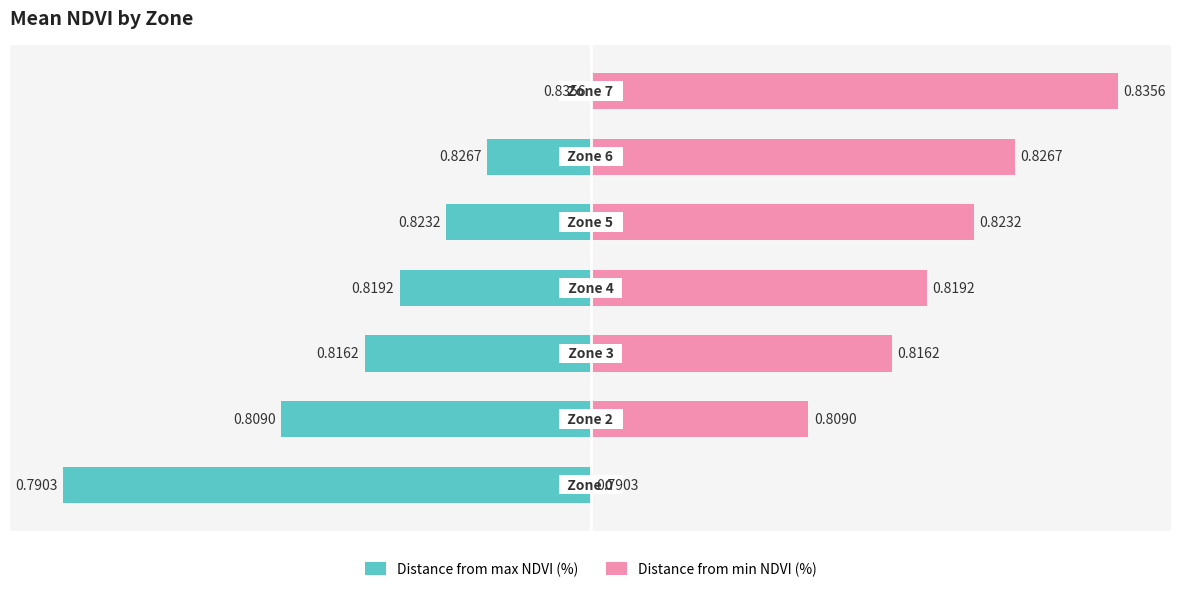

Reading left to right, transcribe all the data shown in this chart.

Distance from max NDVI (%): -100.0	-58.7	-42.8	-36.2	-27.4	-19.6	0.0
Distance from min NDVI (%): 0.0	41.3	57.2	63.8	72.6	80.4	100.0